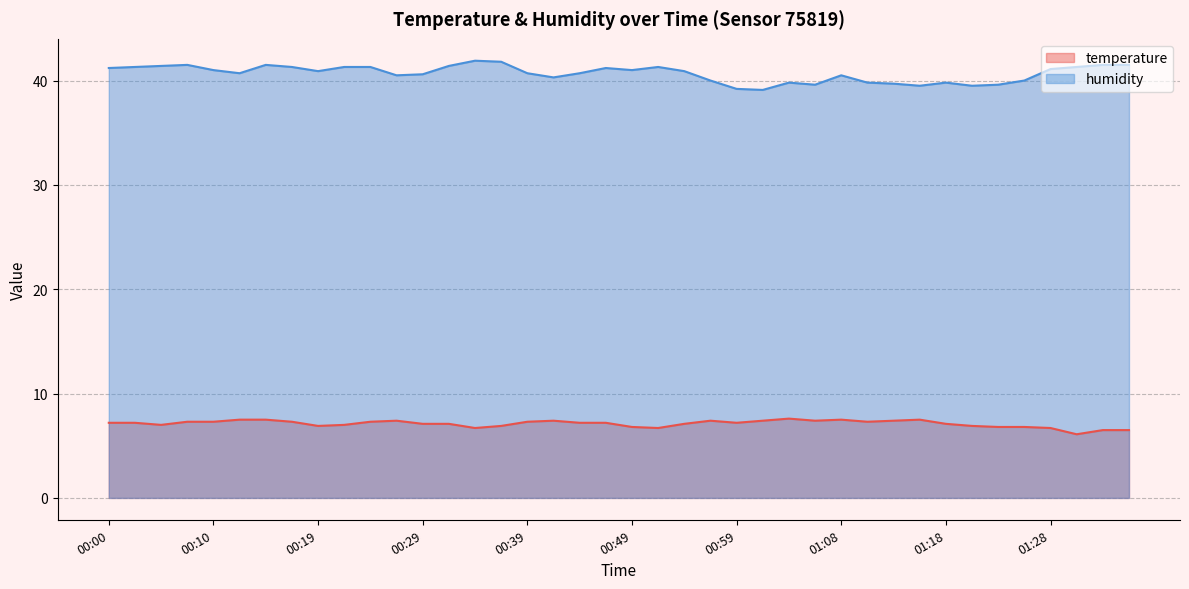

At which category does humidity reach its first local peak?

00:07